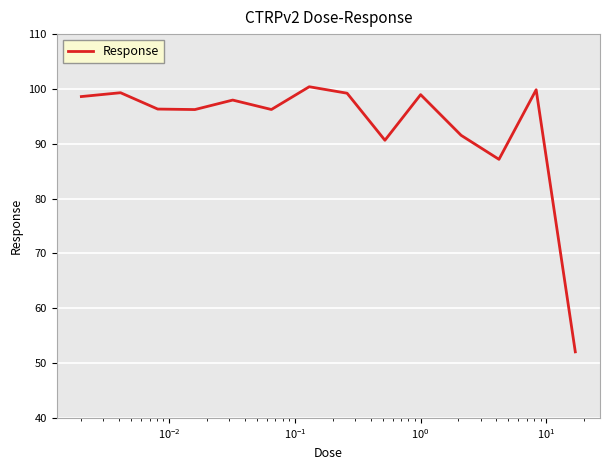

What is the sum of all values?

1304.5